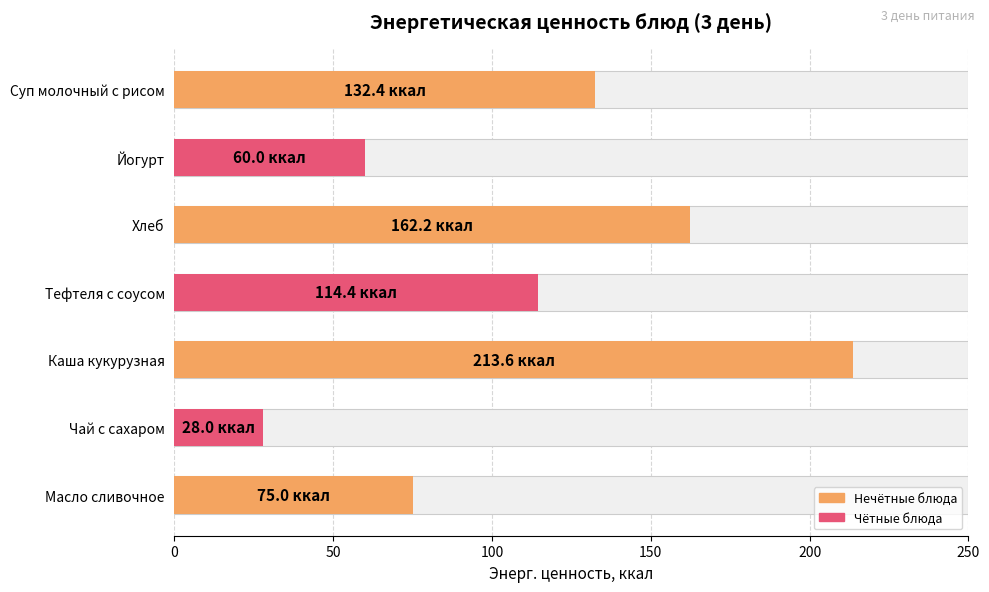

What is the minimum value shown in the chart?

28.0